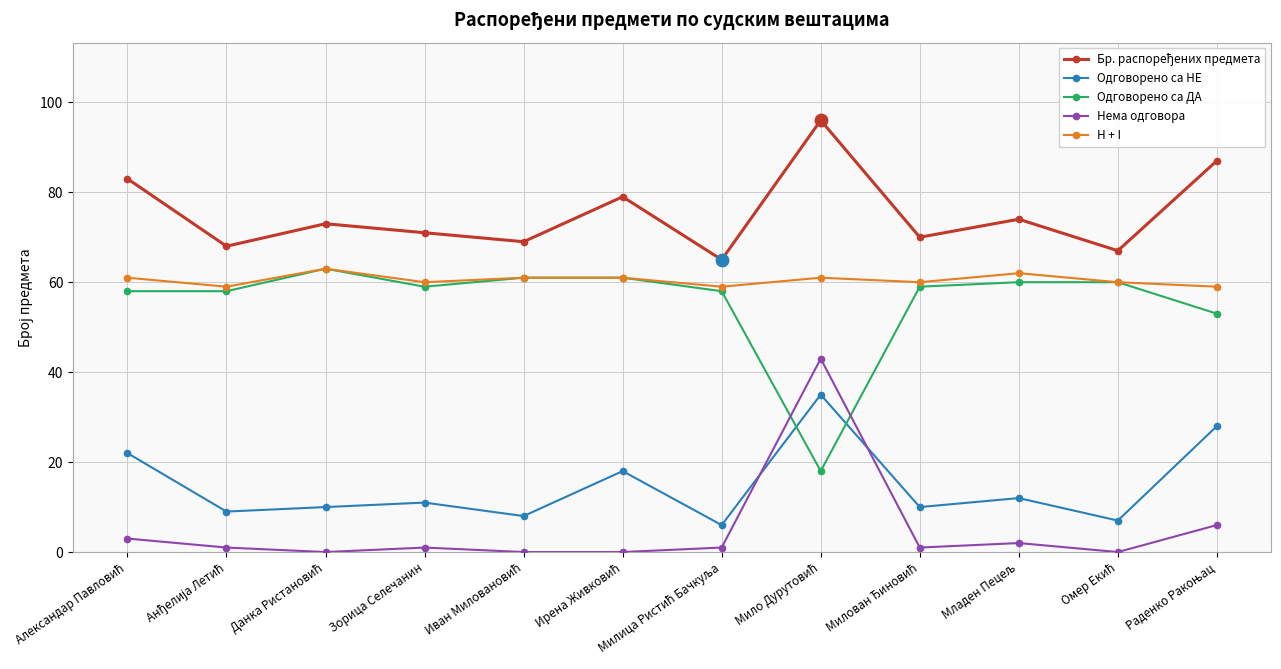

What is the label of the 9th point from the right?

Зорица Селечанин